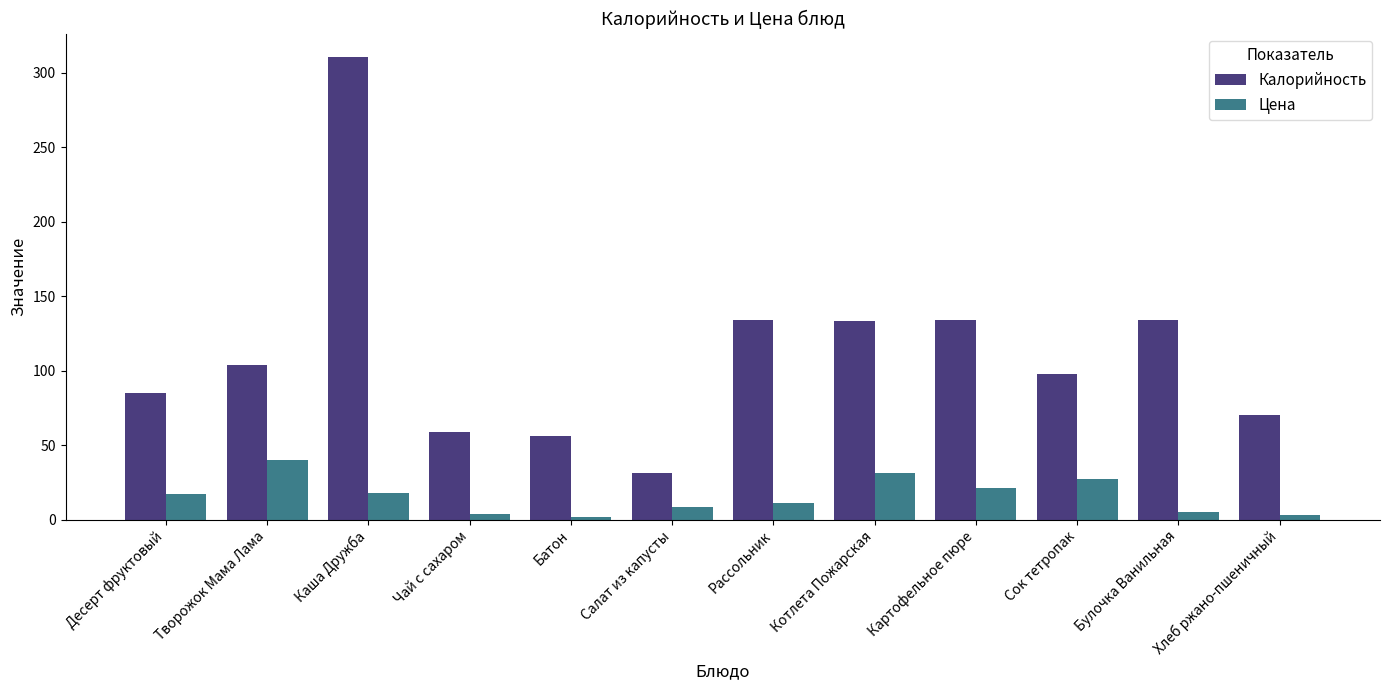

How many values in the Цена series are below 17?

6